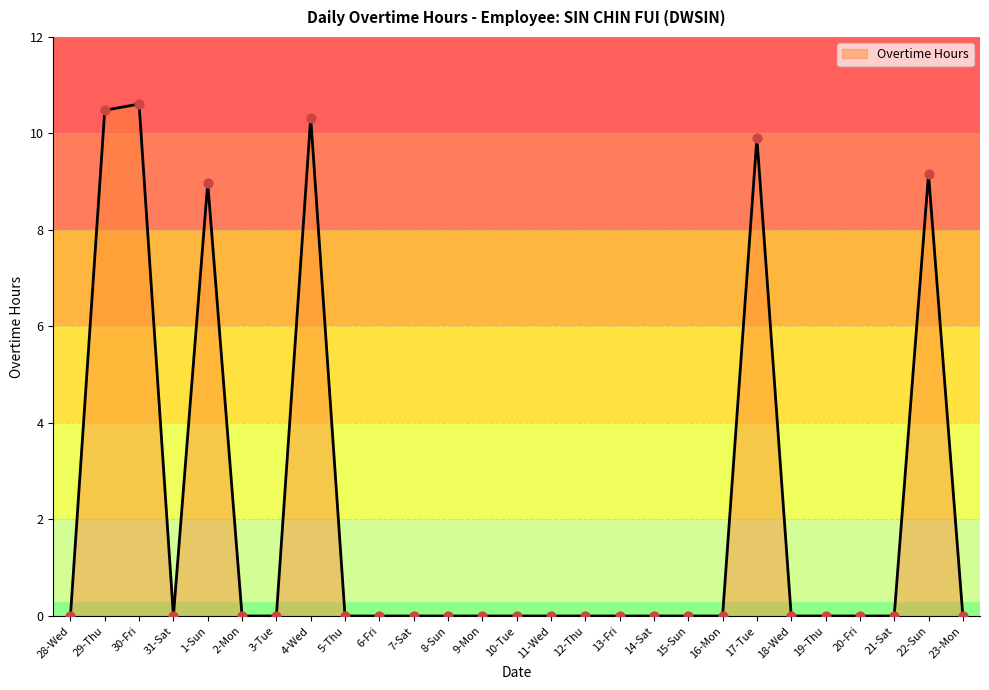

What is the maximum value shown in the chart?

10.6